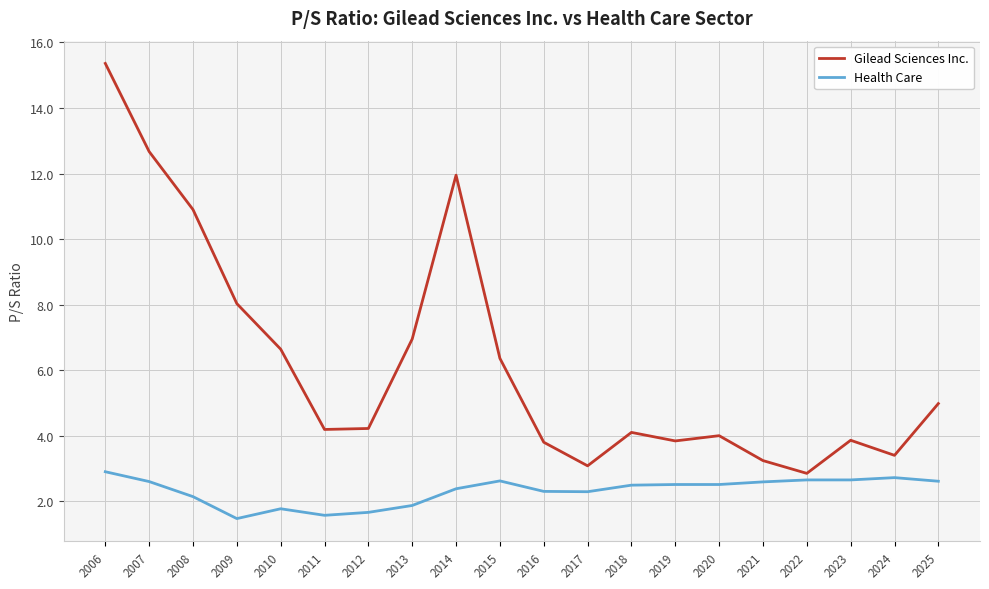

Between 2015 and 2024, which series saw the biggest shift?

Gilead Sciences Inc.